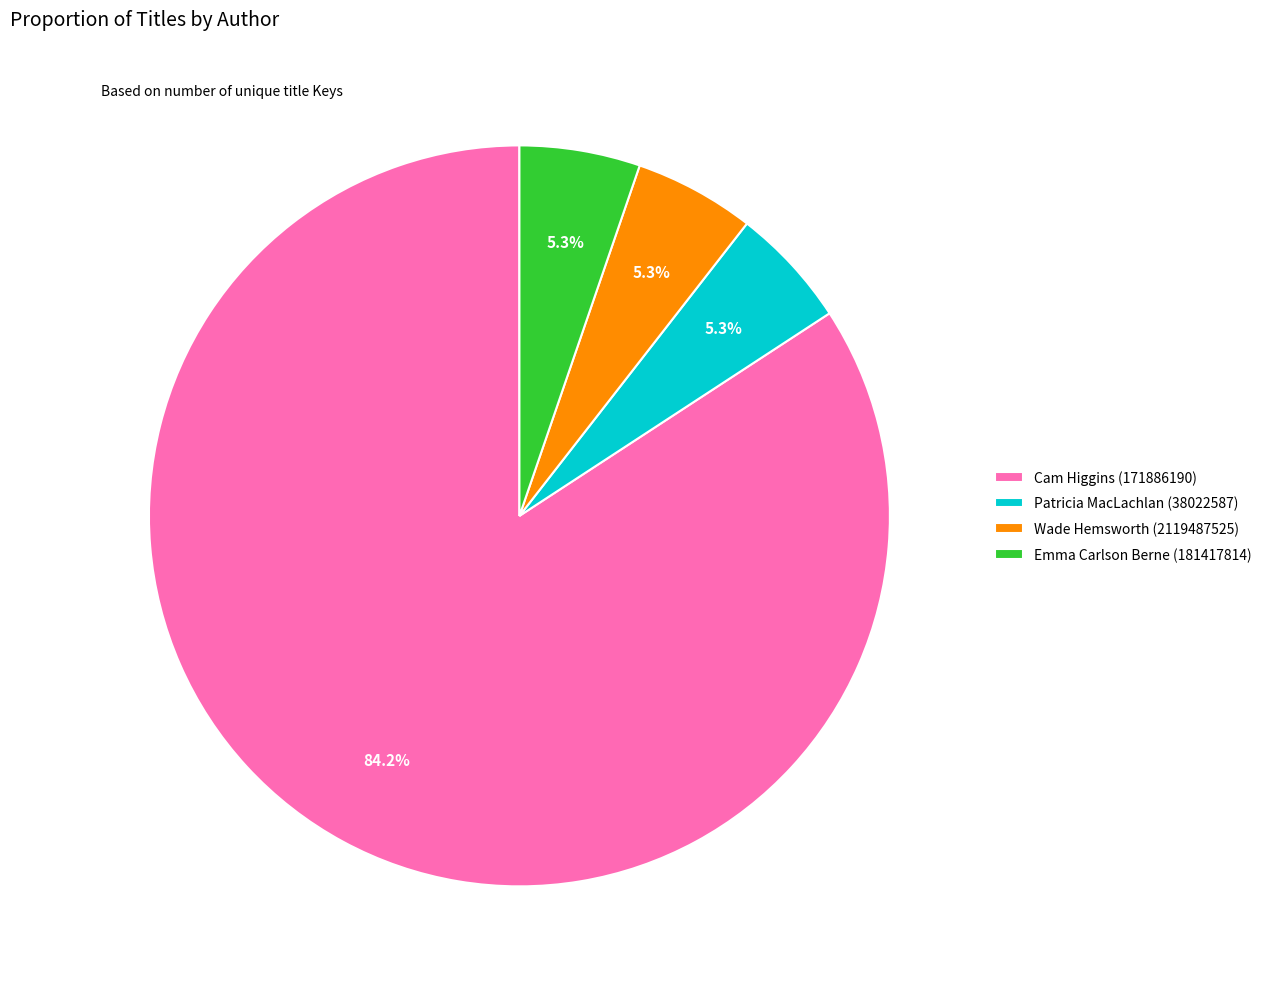

Which slice is the largest?

Cam Higgins (171886190)